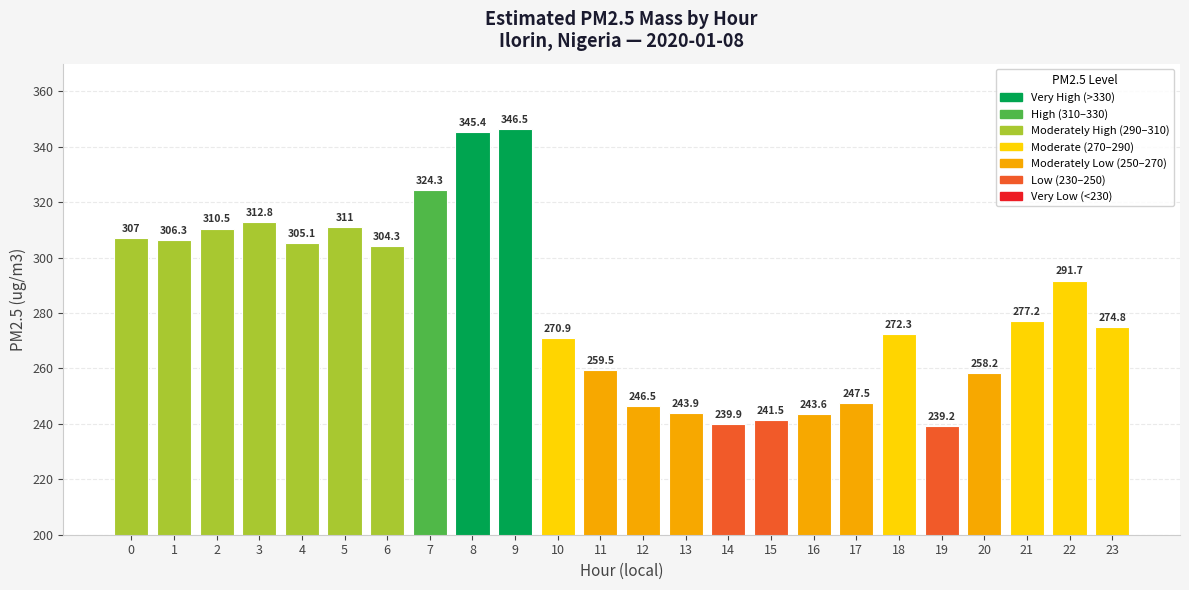

Approximately how many times larger is the value at 12 compared to 22?

0.8